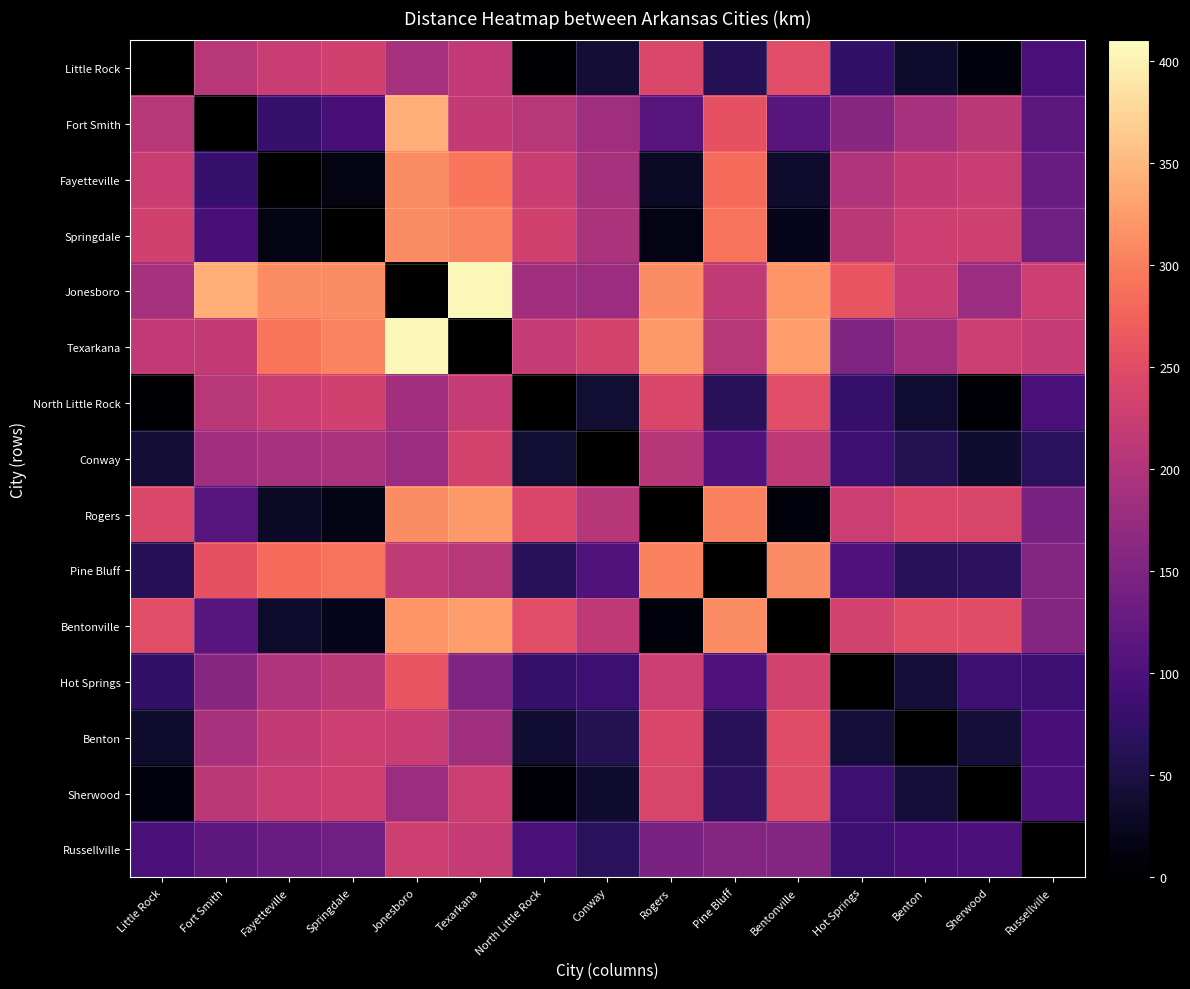

What is the difference between the Little Rock values at Bentonville and Springdale?

20.0